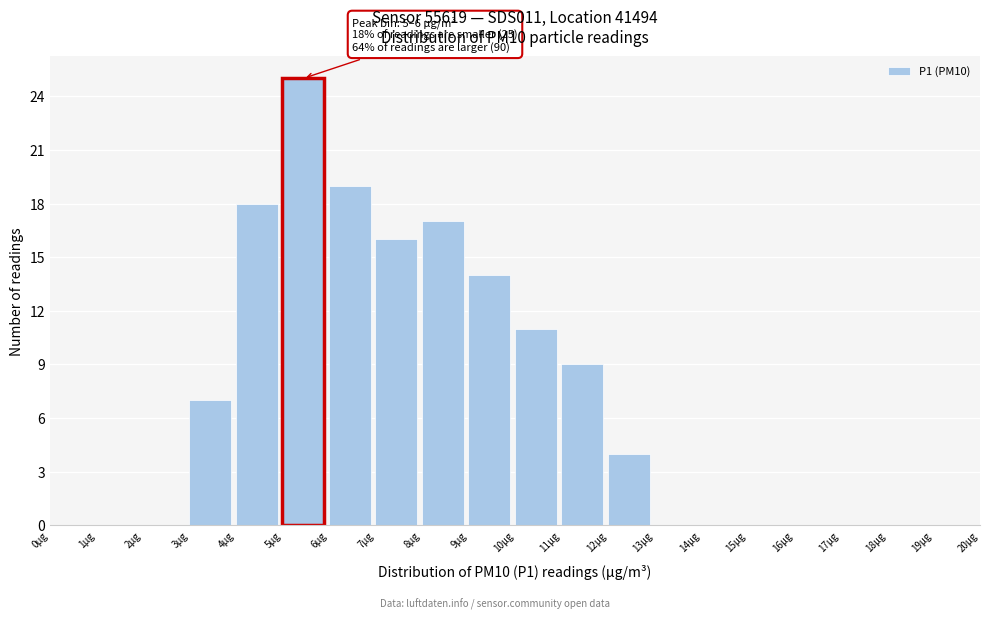

Over which range of the x-axis is the bar tallest?

5 to 6